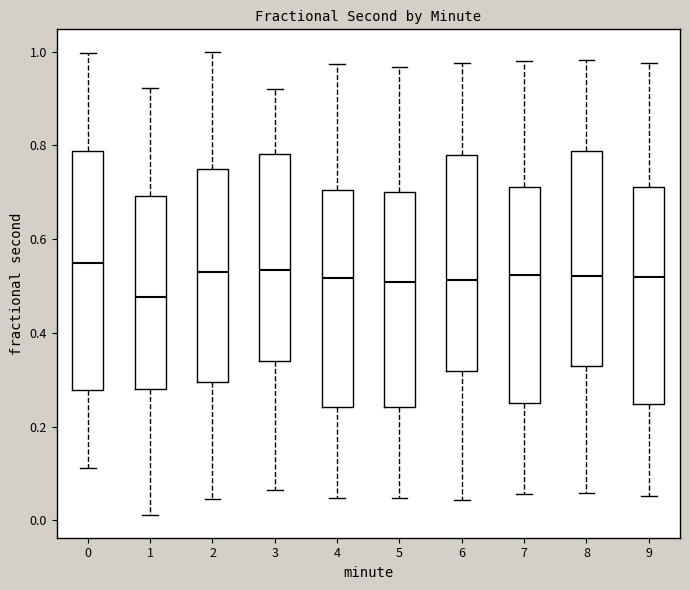

Comparing the boxes themselves (not the whiskers), which one is the tallest?

0